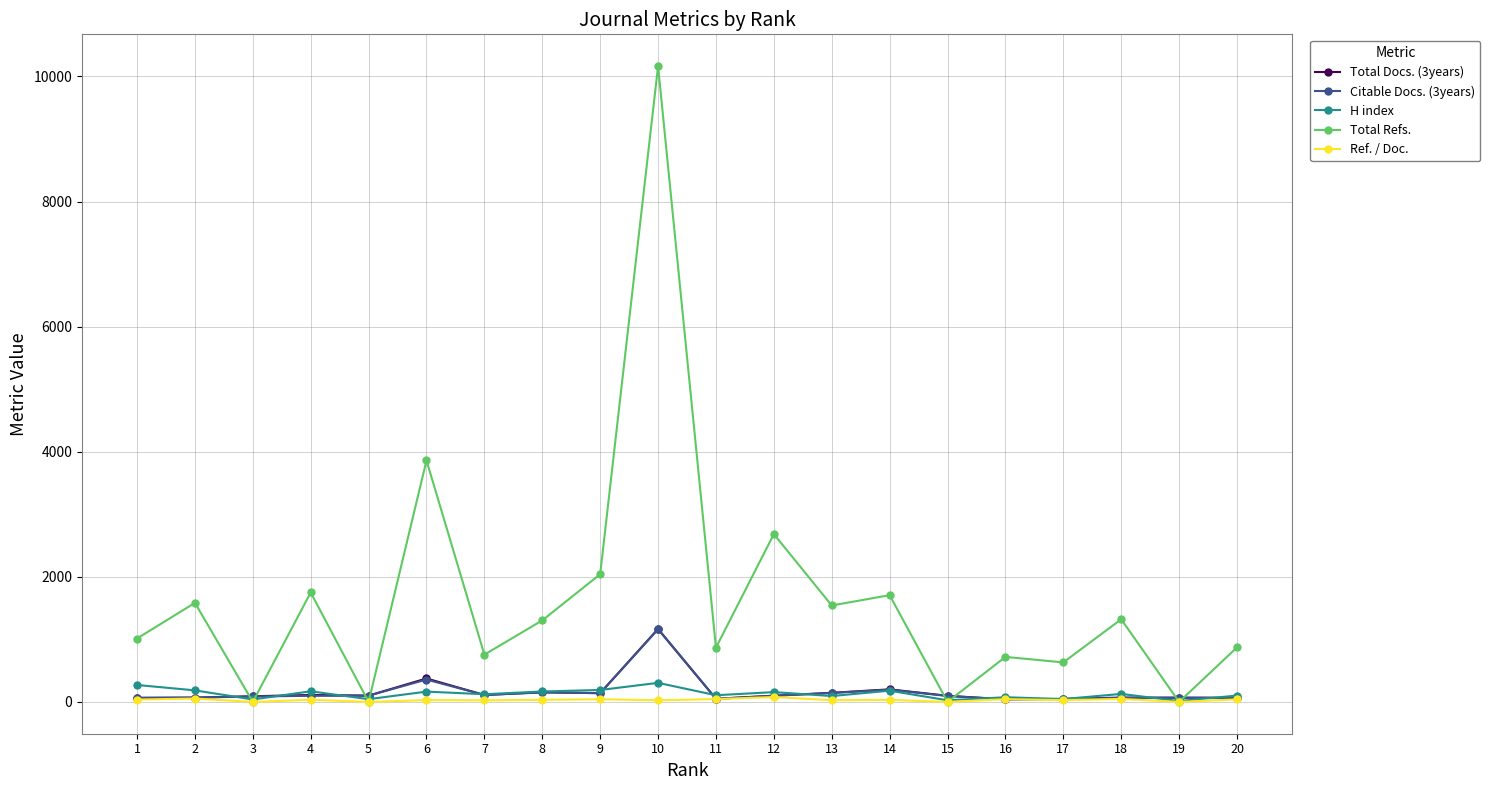

What is the value of the Citable Docs. (3years) point at the 4th from the left?

98.0